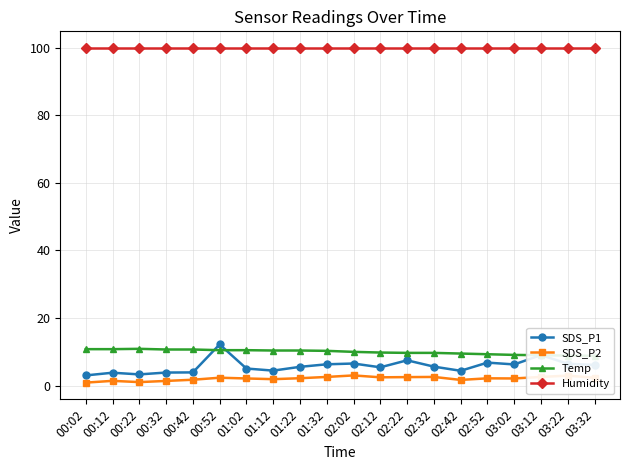

Reading left to right, list all the values displayed in this chart.

SDS_P1: 00:02=3.0	00:12=3.8	00:22=3.3	00:32=3.9	00:42=3.9	00:52=12.2	01:02=5.1	01:12=4.5	01:22=5.6	01:32=6.3	02:02=6.5	02:12=5.4	02:22=7.5	02:32=5.6	02:42=4.4	02:52=6.8	03:02=6.3	03:12=9.1	03:22=6.5	03:32=6.1
SDS_P2: 00:02=0.9	00:12=1.4	00:22=1.1	00:32=1.4	00:42=1.8	00:52=2.4	01:02=2.1	01:12=1.9	01:22=2.2	01:32=2.6	02:02=3.0	02:12=2.5	02:22=2.5	02:32=2.6	02:42=1.7	02:52=2.2	03:02=2.1	03:12=2.6	03:22=3.0	03:32=2.3
Temp: 00:02=10.8	00:12=10.8	00:22=10.9	00:32=10.7	00:42=10.7	00:52=10.5	01:02=10.5	01:12=10.4	01:22=10.4	01:32=10.3	02:02=10.0	02:12=9.8	02:22=9.7	02:32=9.7	02:42=9.5	02:52=9.3	03:02=9.1	03:12=9.0	03:22=8.9	03:32=8.8
Humidity: 00:02=99.9	00:12=99.9	00:22=99.9	00:32=99.9	00:42=99.9	00:52=99.9	01:02=99.9	01:12=99.9	01:22=99.9	01:32=99.9	02:02=99.9	02:12=99.9	02:22=99.9	02:32=99.9	02:42=99.9	02:52=99.9	03:02=99.9	03:12=99.9	03:22=99.9	03:32=99.9